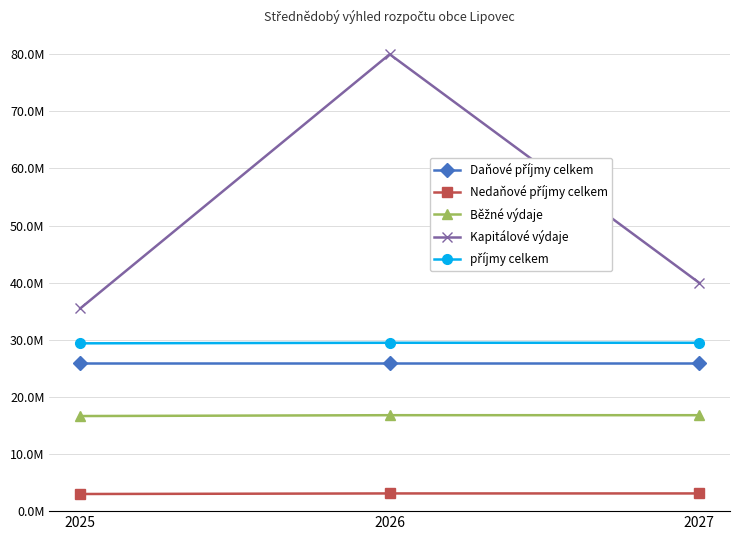

Reading right to left, extract all data points from this chart.

Daňové příjmy celkem: 26000000	26000000	26000000
Nedaňové příjmy celkem: 3100000	3100000	3000000
Běžné výdaje: 16800000	16800000	16650000
Kapitálové výdaje: 40000000	80000000	35500000
příjmy celkem: 29480000	29480000	29380000